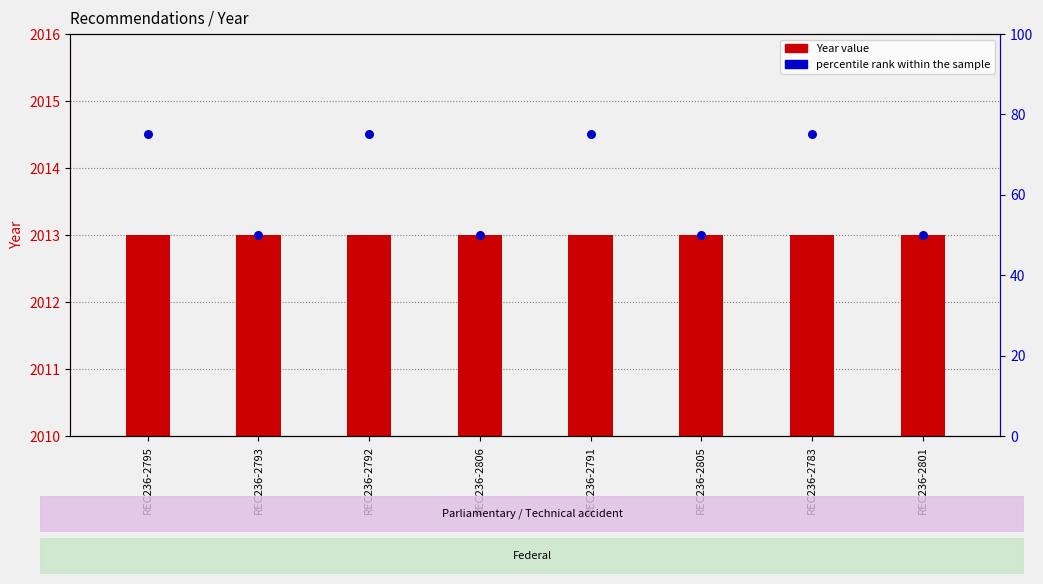

Approximately how many times larger is the value at REC236-2793 compared to REC236-2801?

1.0